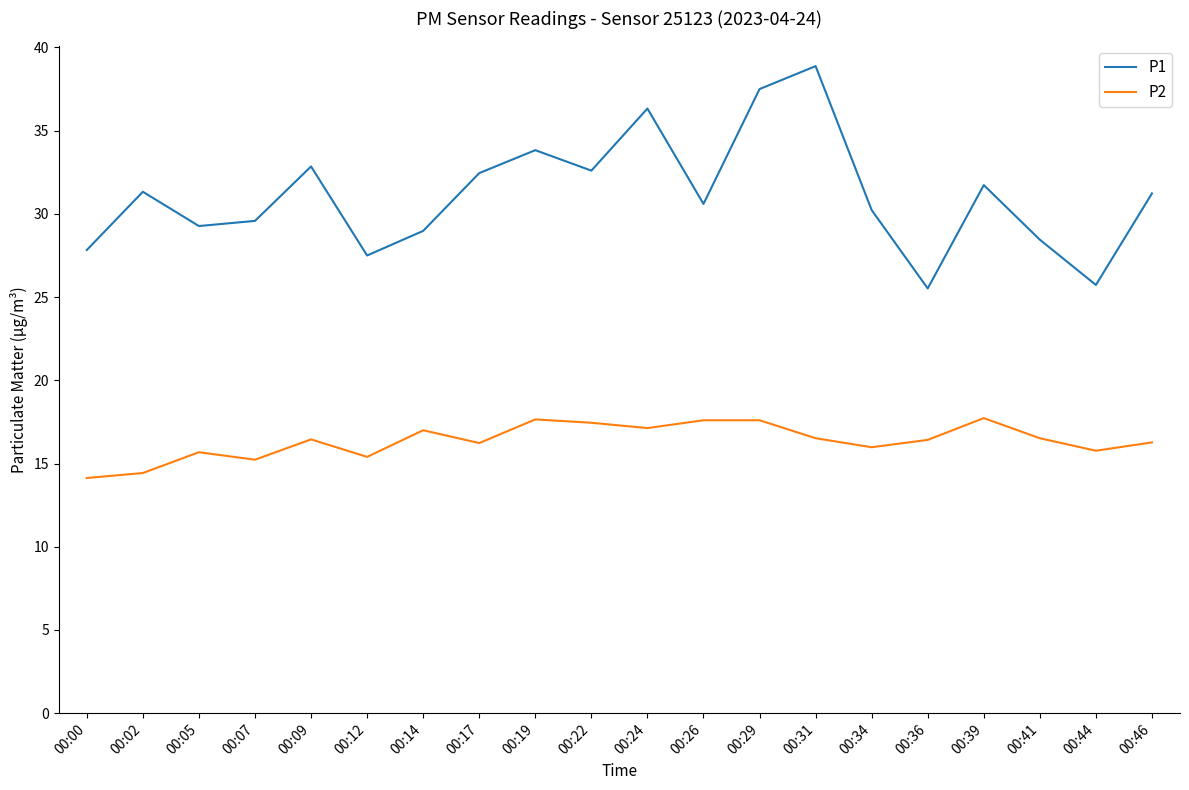

Is the value of P2 at 00:41 greater than the value of P1 at 00:00?

No